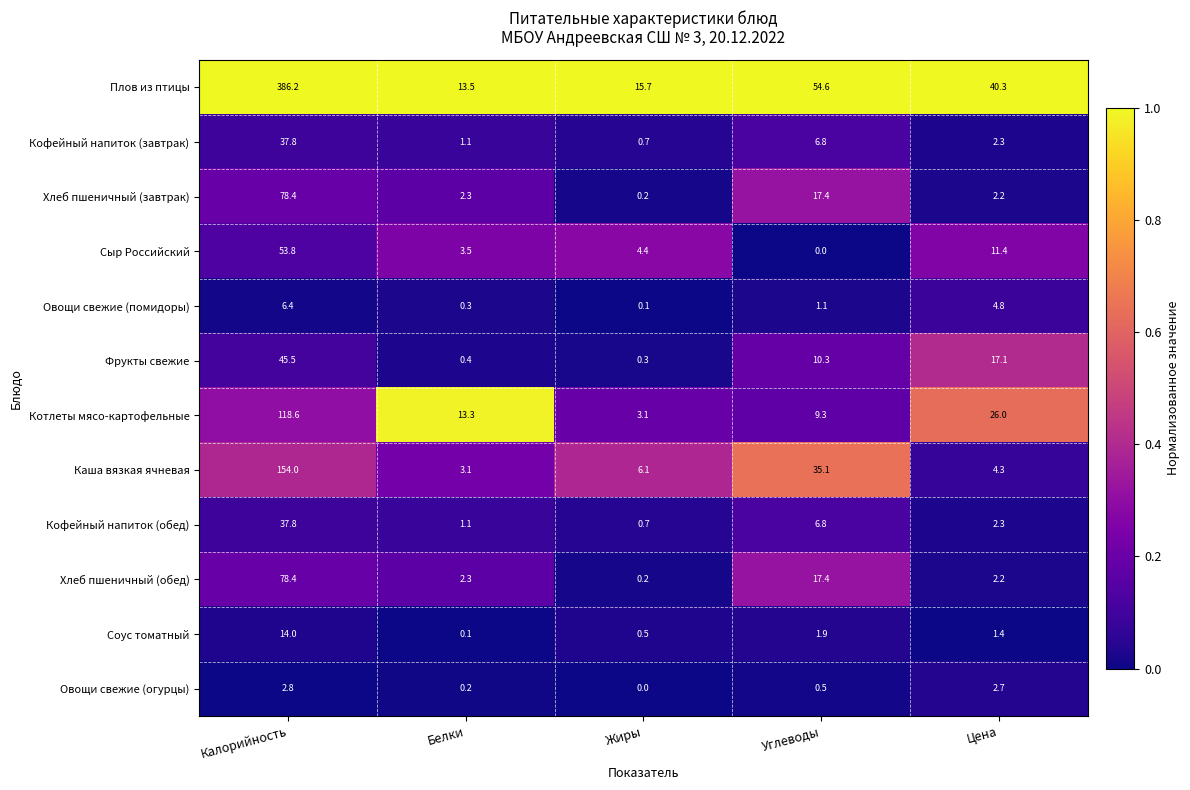

At which category is the sum across all series the highest?

Калорийность